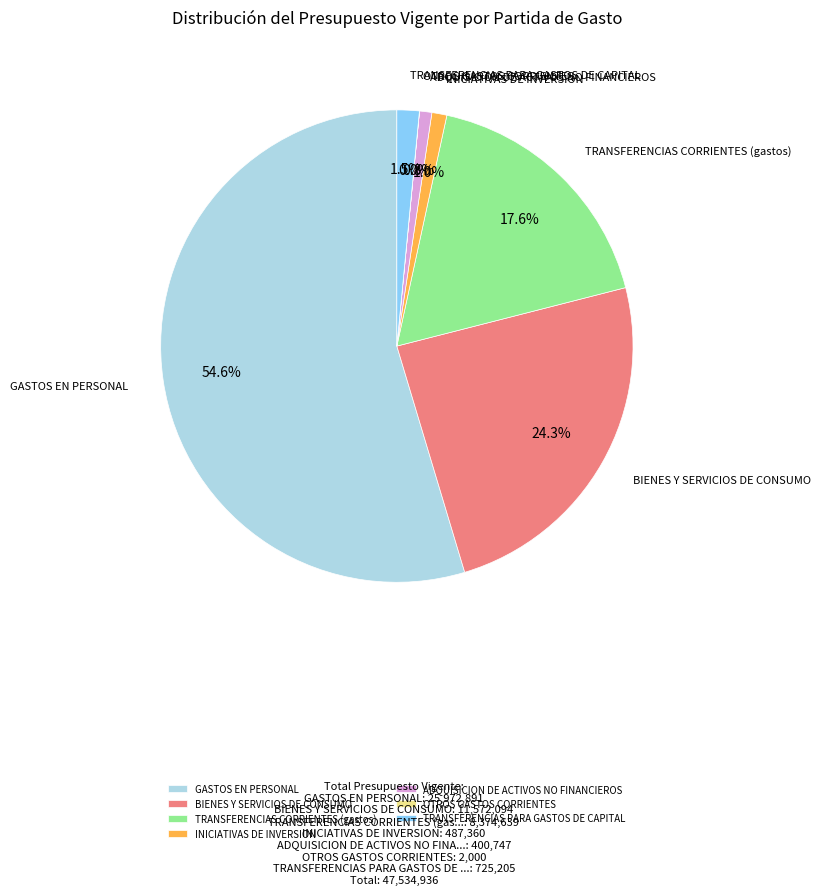

Is it true that GASTOS EN PERSONAL is 55% of the pie?

True